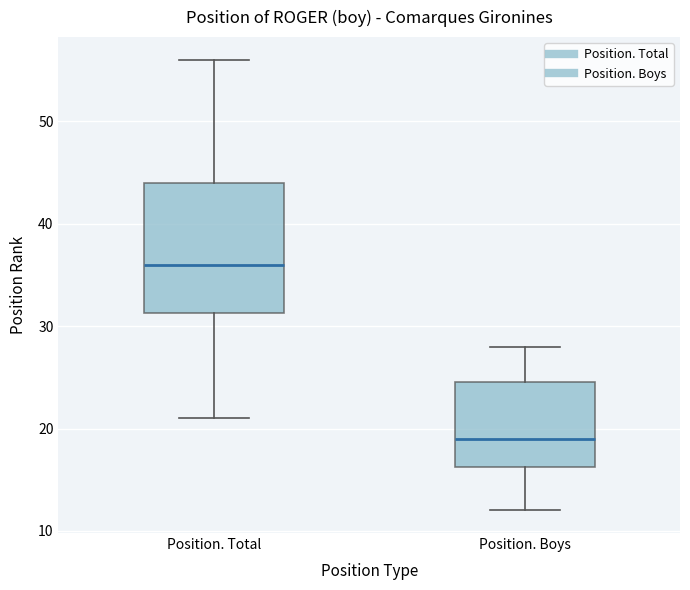

Comparing the boxes themselves (not the whiskers), which one is the tallest?

Position. Total